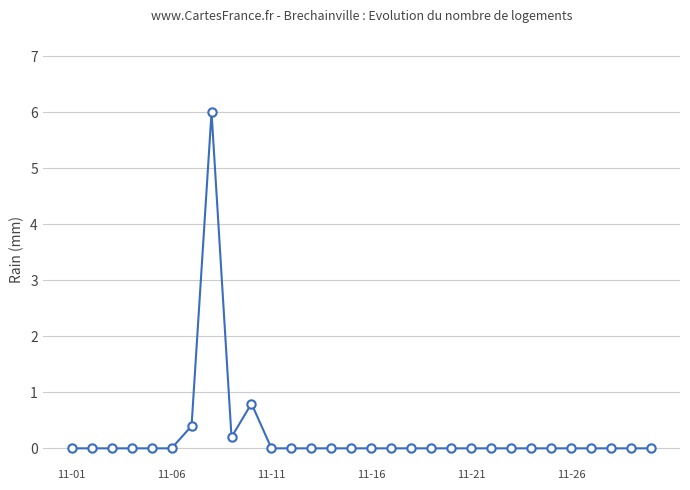

What is the maximum value shown in the chart?

6.0